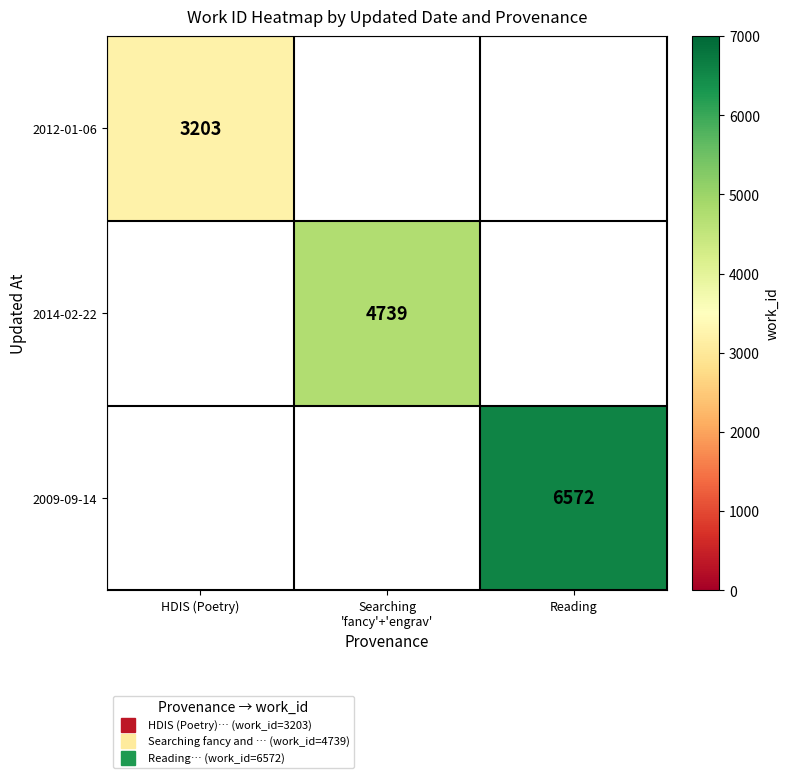

How many series are shown in this chart?

3